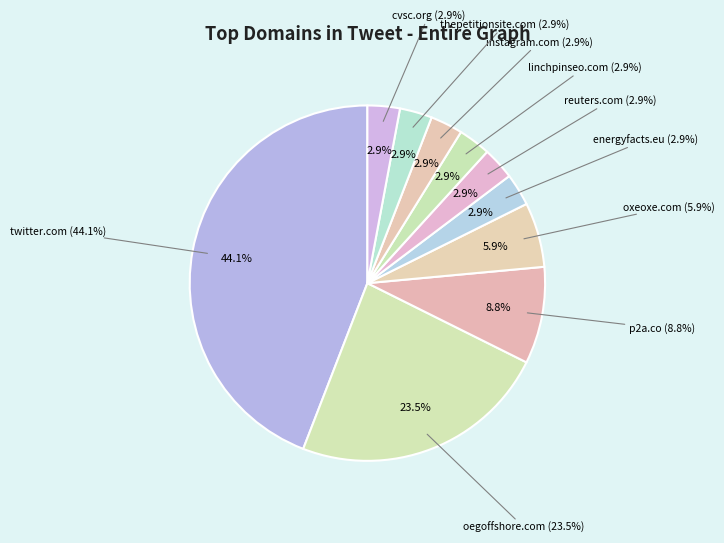

To the nearest percent, what portion does instagram.com represent?

3%